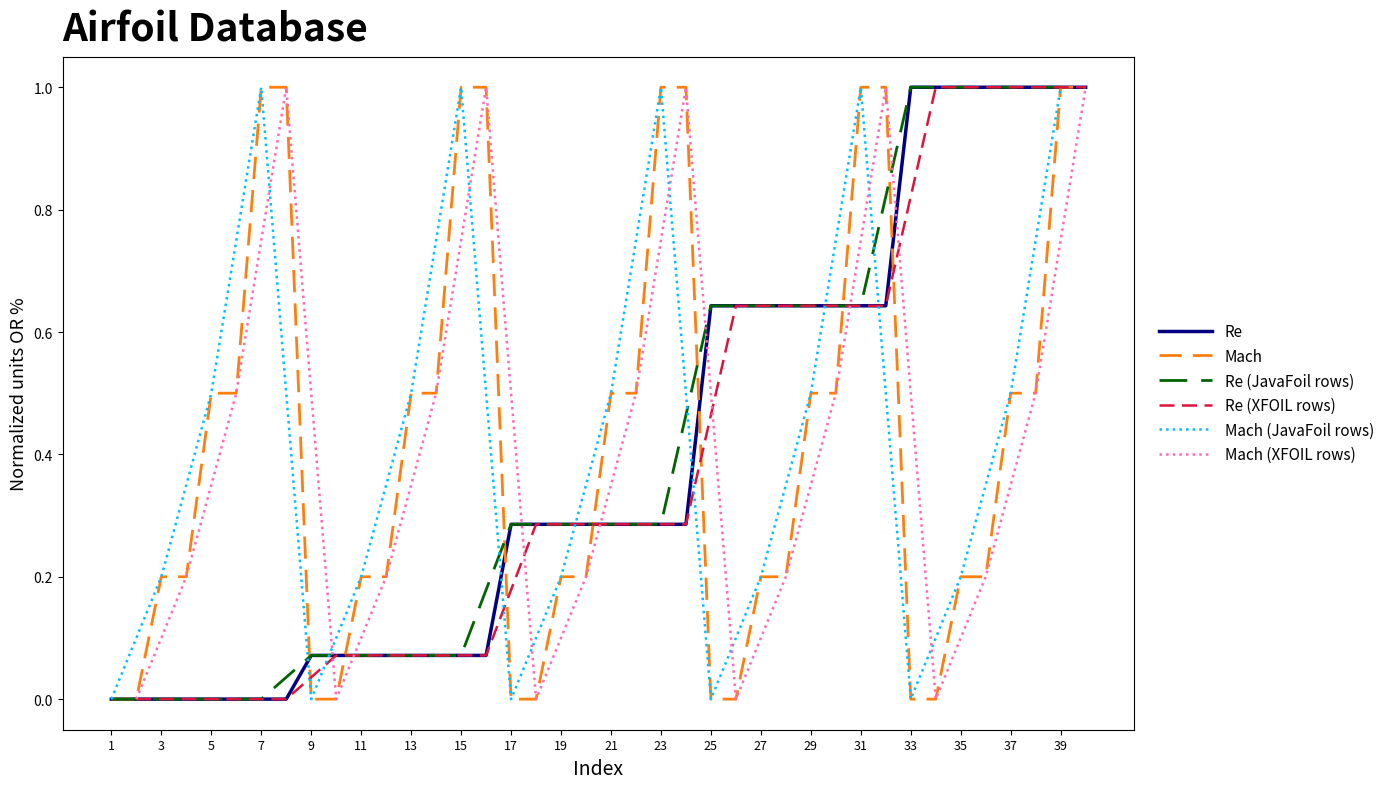

Which has a higher value, 23 or 31?

31